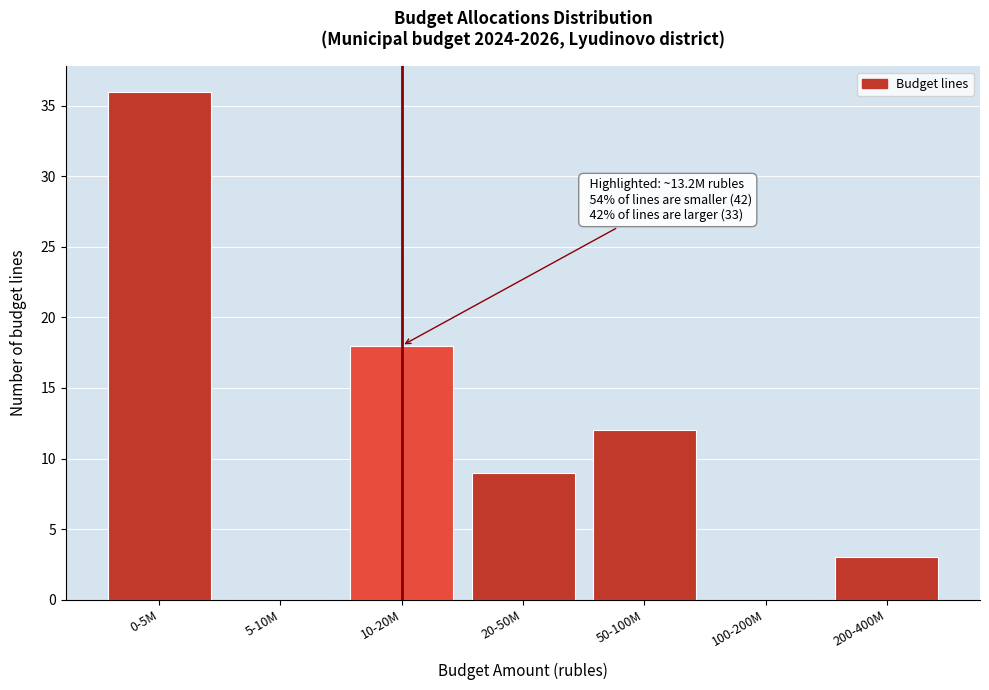

Reading right to left, what are all the values shown in this chart?

200-400M=3	100-200M=0	50-100M=12	20-50M=9	10-20M=18	5-10M=0	0-5M=36